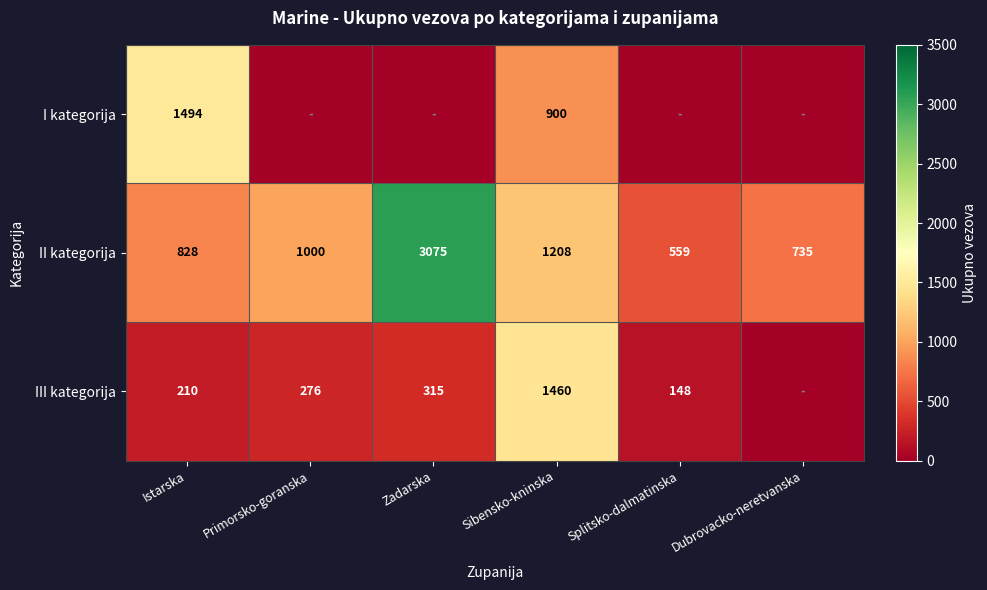

Which series changed the most between Istarska and Sibensko-kninska?

III kategorija